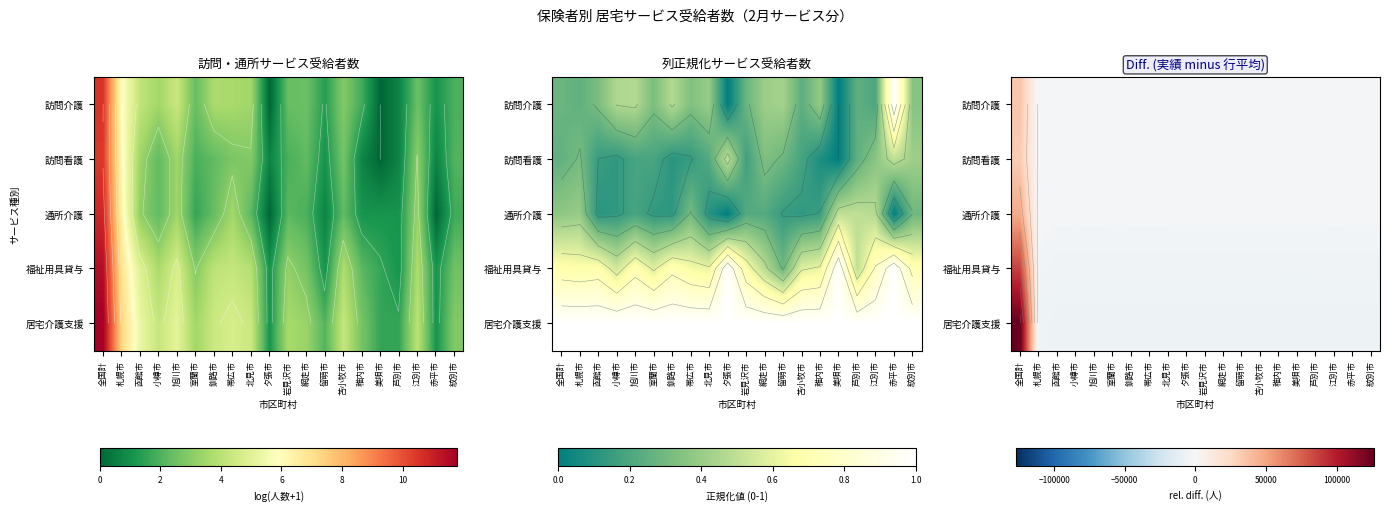

Which series has the largest total across all categories?

居宅介護支援